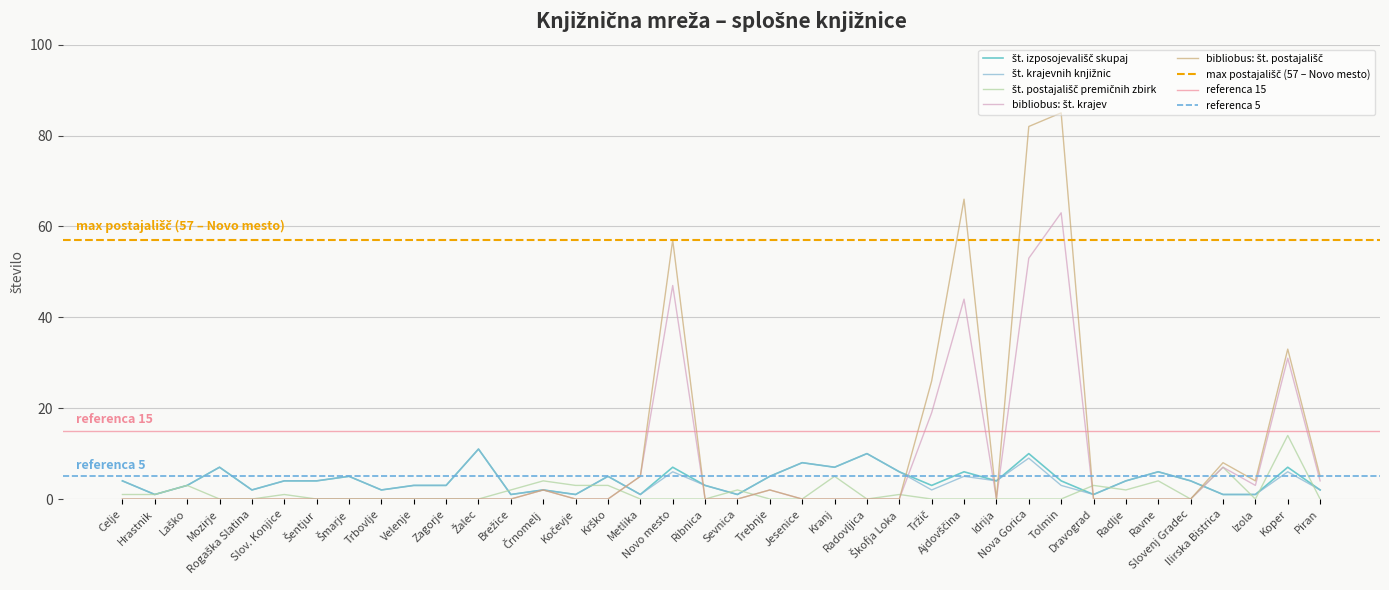

What is the label of the 21st point from the left?

Trebnje